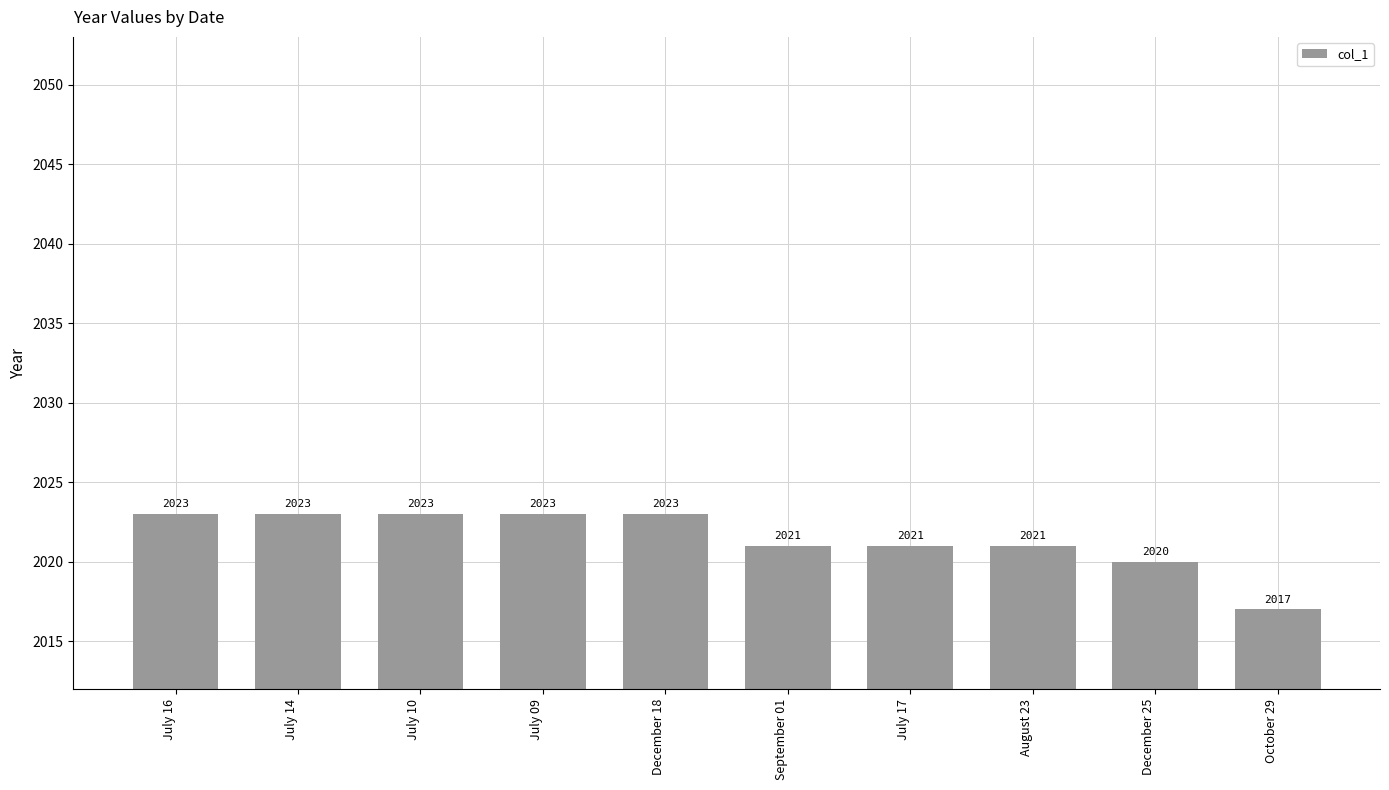

What is the difference between the maximum and second lowest values?

3